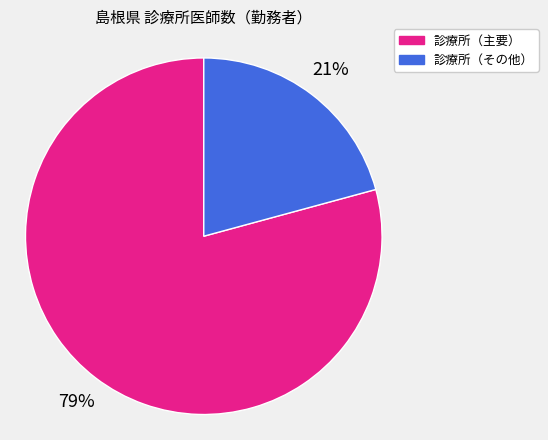

To the nearest percent, what is the average slice percentage?

50%